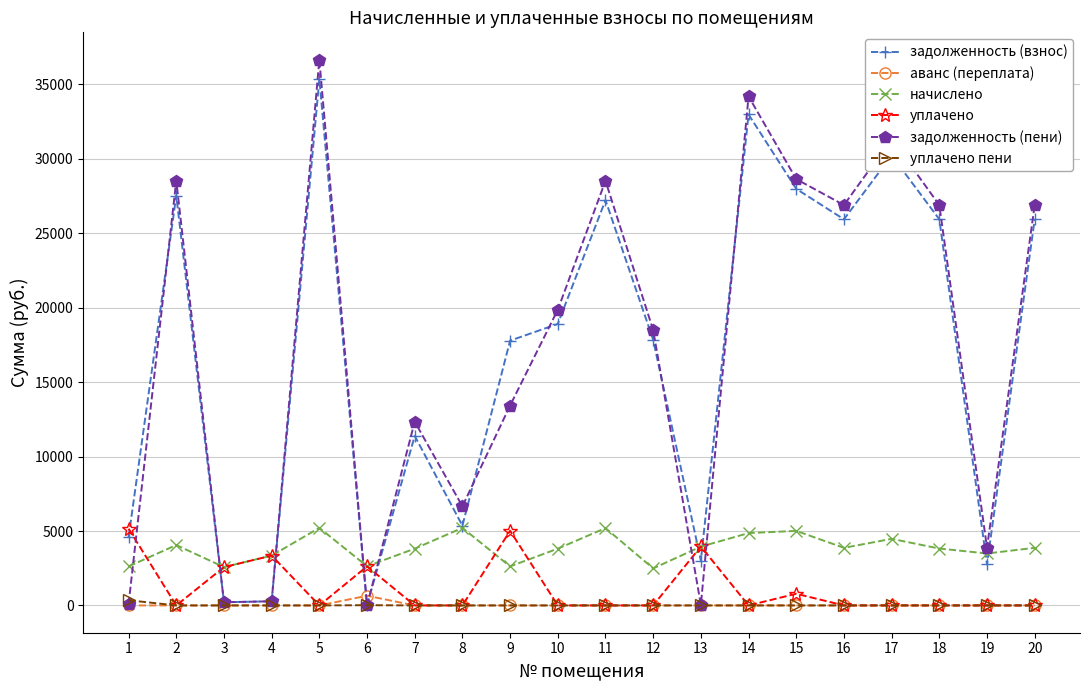

After their last crossing, which series has the higher values: задолженность (пени) or аванс (переплата)?

задолженность (пени)